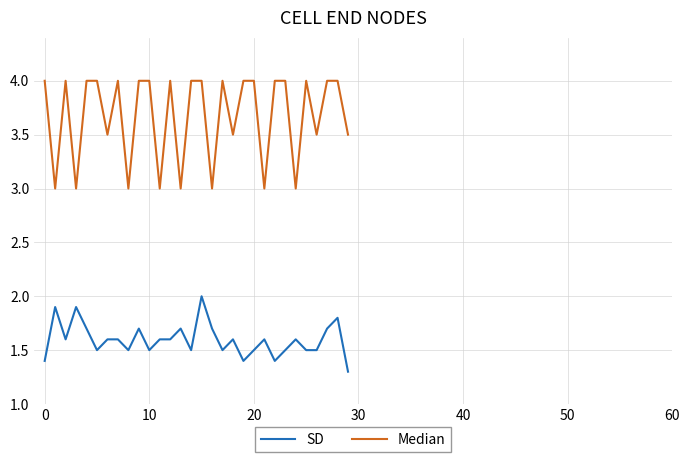

Rank the series by their average value, from highest to lowest.

Median, SD